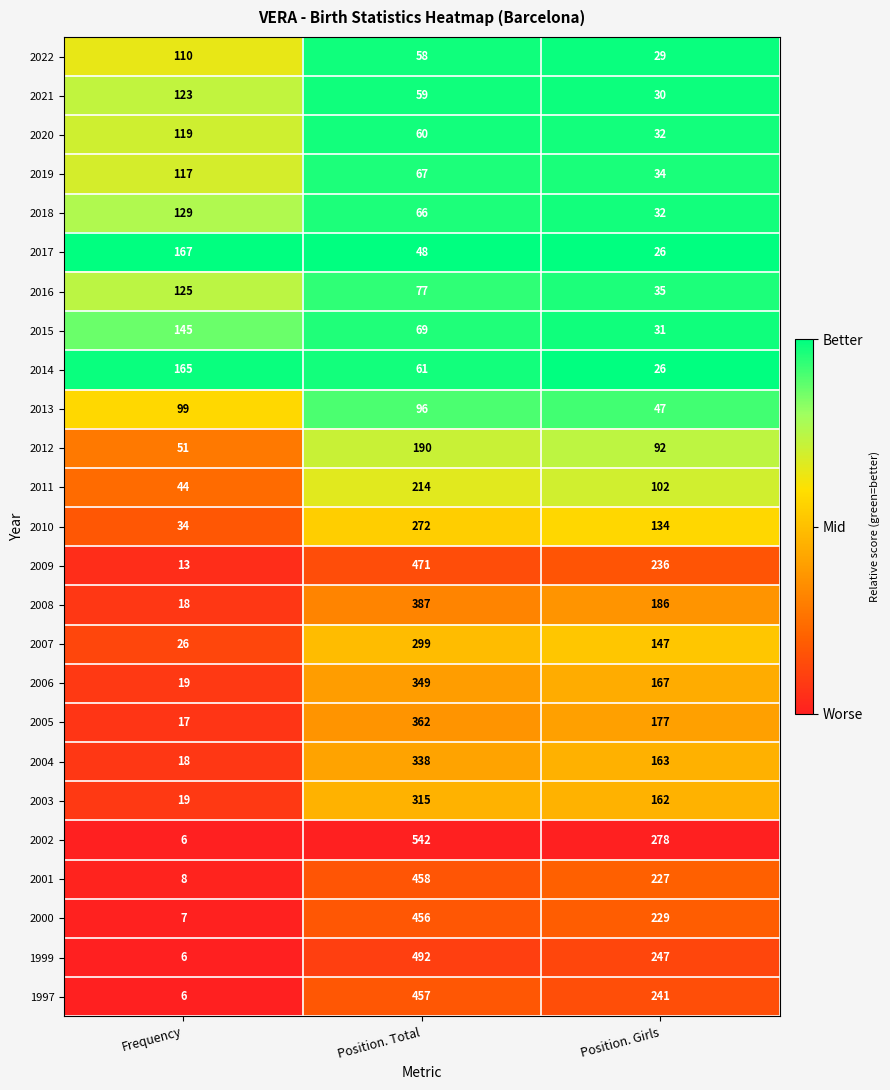

The value of 2019 at Position. Total is 67. True or false?

True